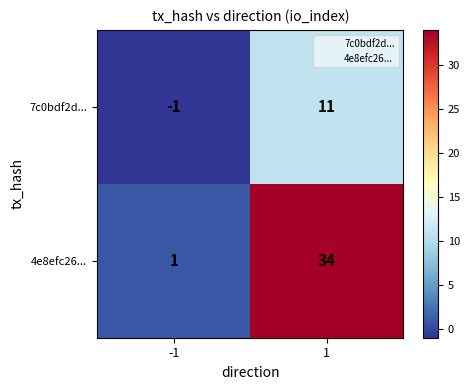

The value of 4e8efc26... at 1 is 57. True or false?

False